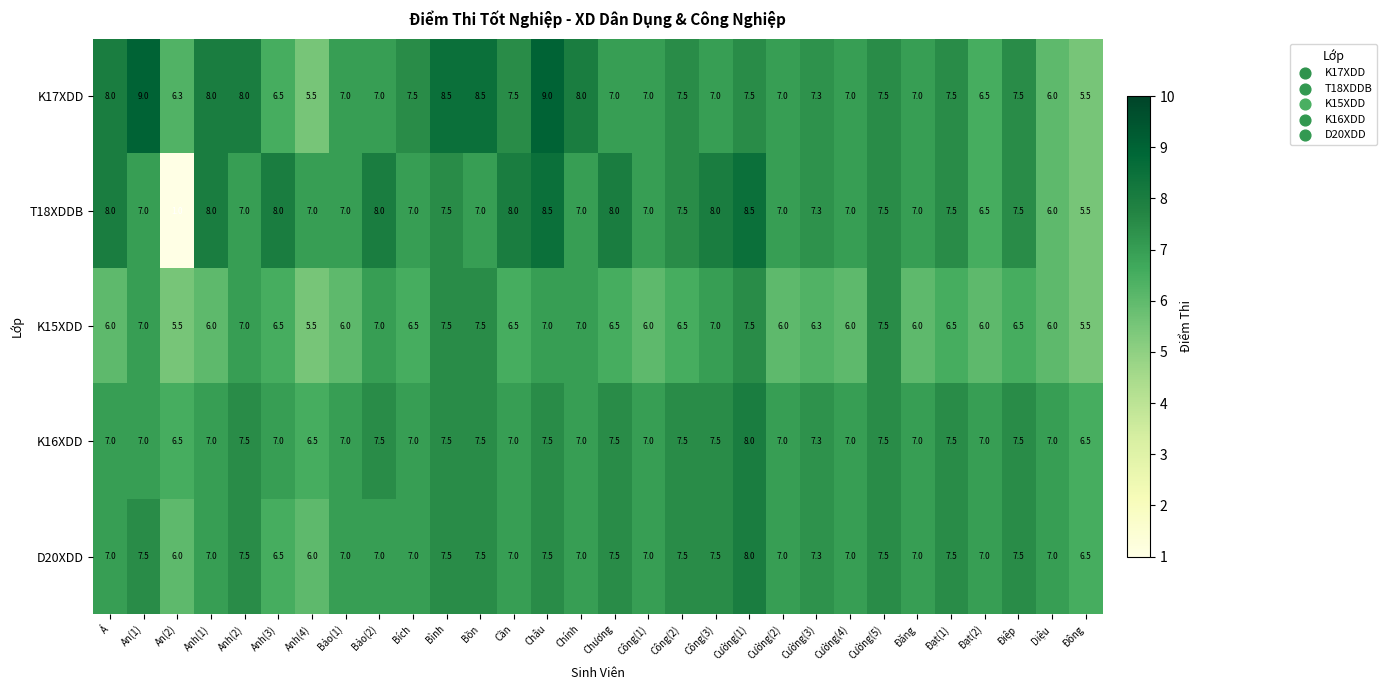

What is the difference between the D20XDD values at Chính and Cường(1)?

1.0